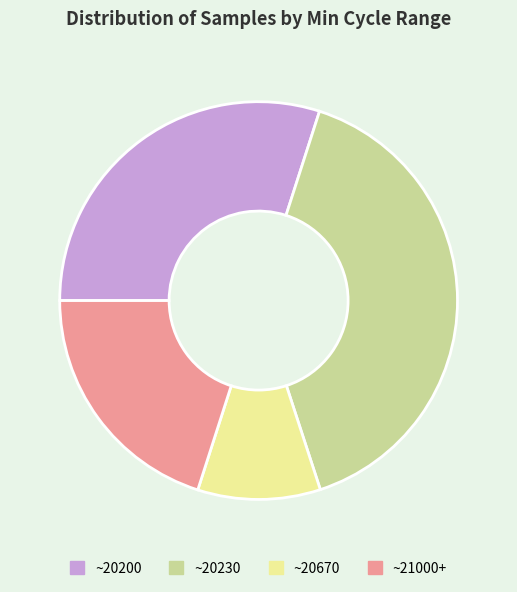

Is there any slice that represents more than half of the pie?

No